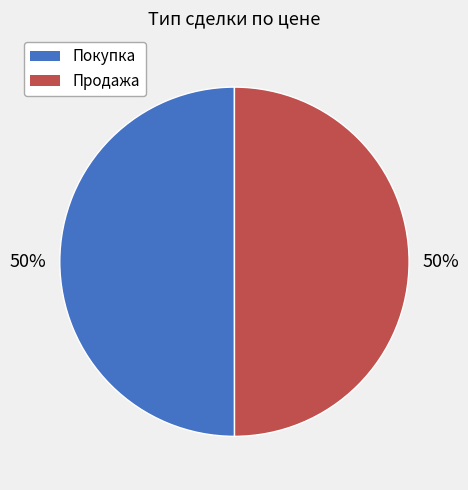

Combined, do Покупка and Продажа account for over 50%?

Yes